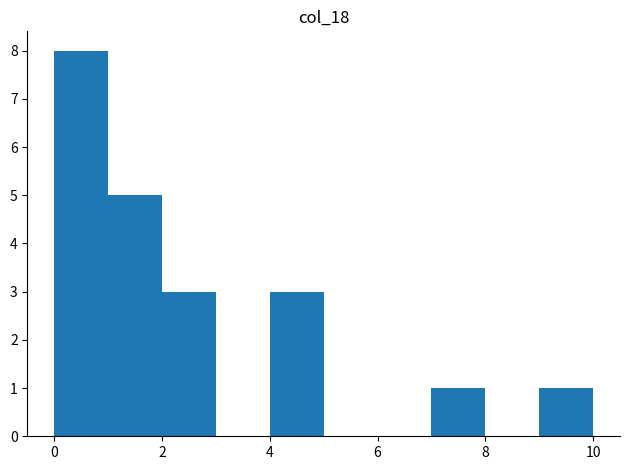

Which range on the x-axis has the tallest bar?

0 to 1